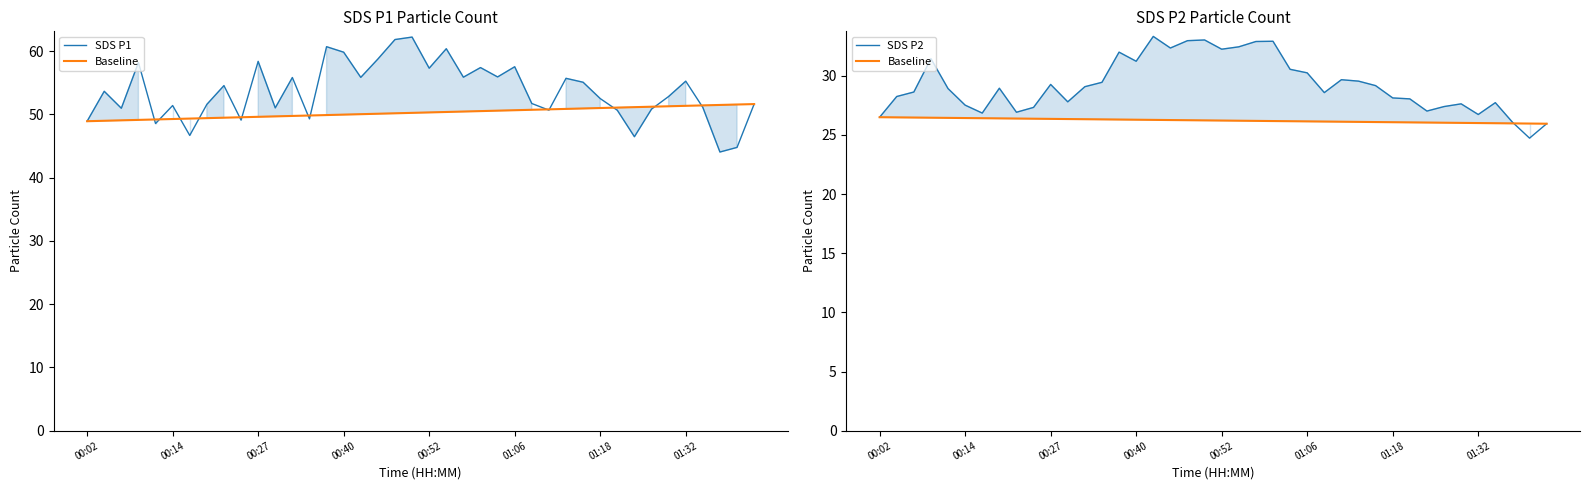

How many lines are shown in the chart?

3